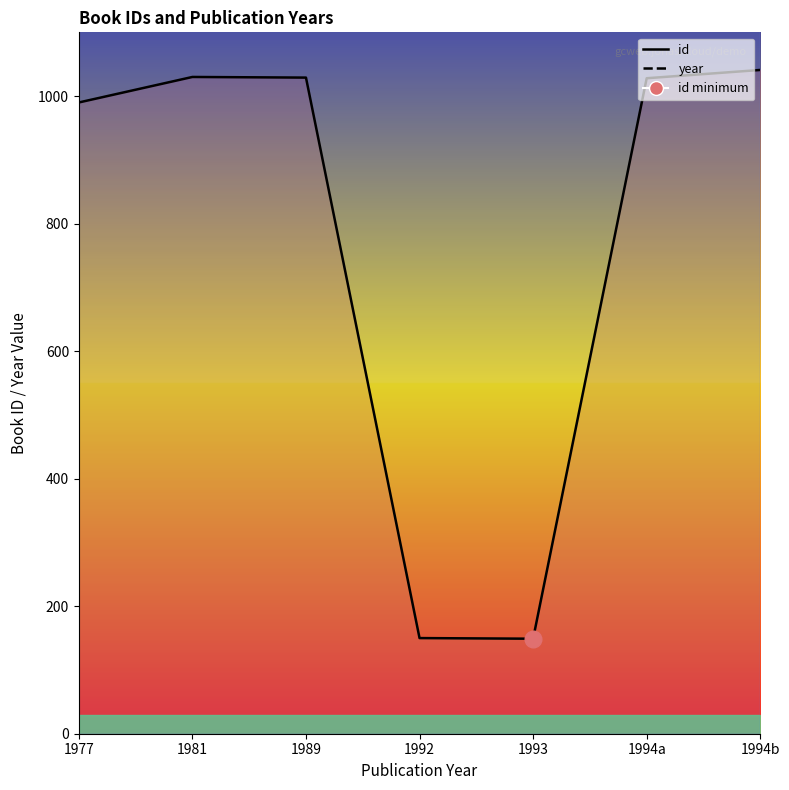

What is the total value across all series at 1994b?

3035